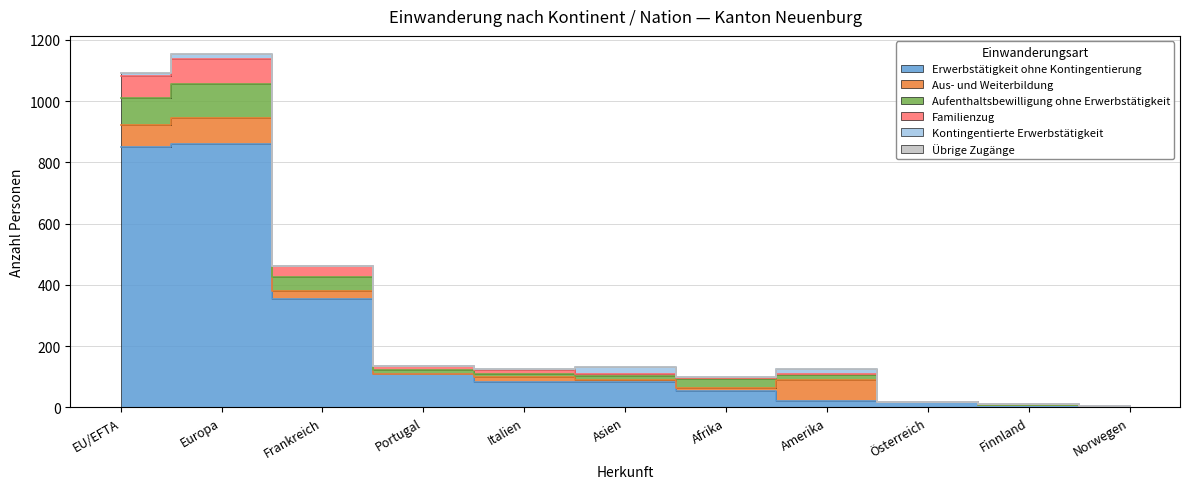

Which category has the highest value in the Kontingentierte Erwerbstätigkeit series?

Asien